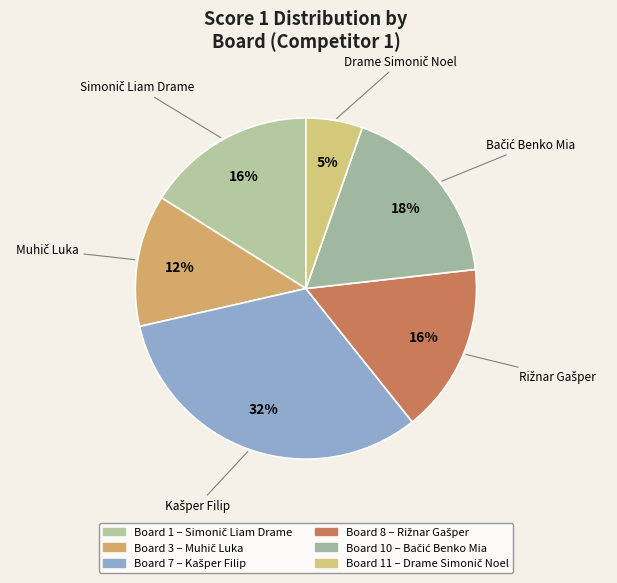

To the nearest percent, what is the difference between the largest and smallest slice percentages?

27%